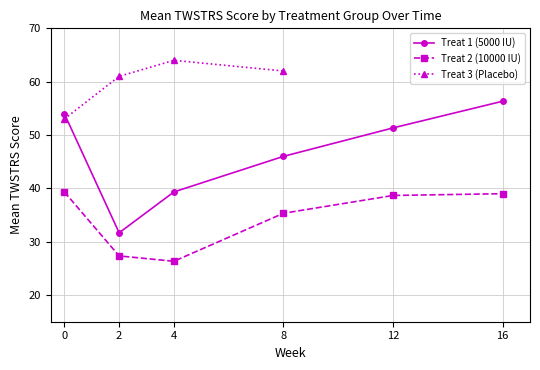

Which series has the largest range (max minus min)?

Treat 1 (5000 IU)